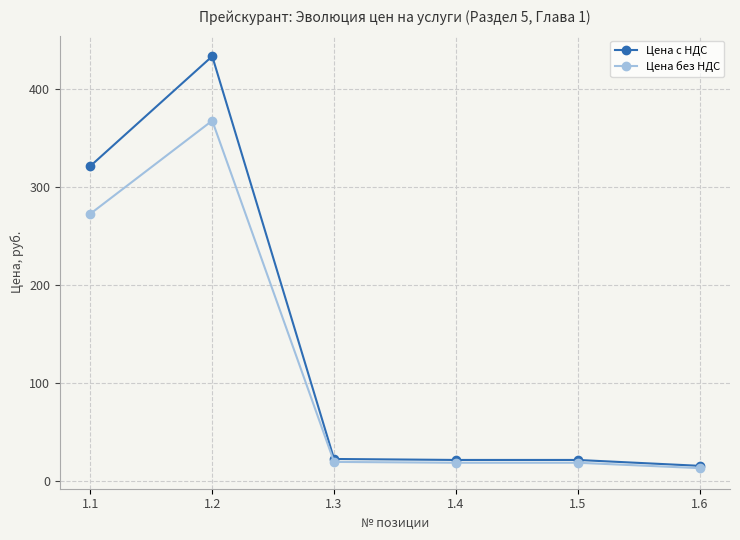

What is the value of the Цена с НДС point at the 2nd from the left?

433.0